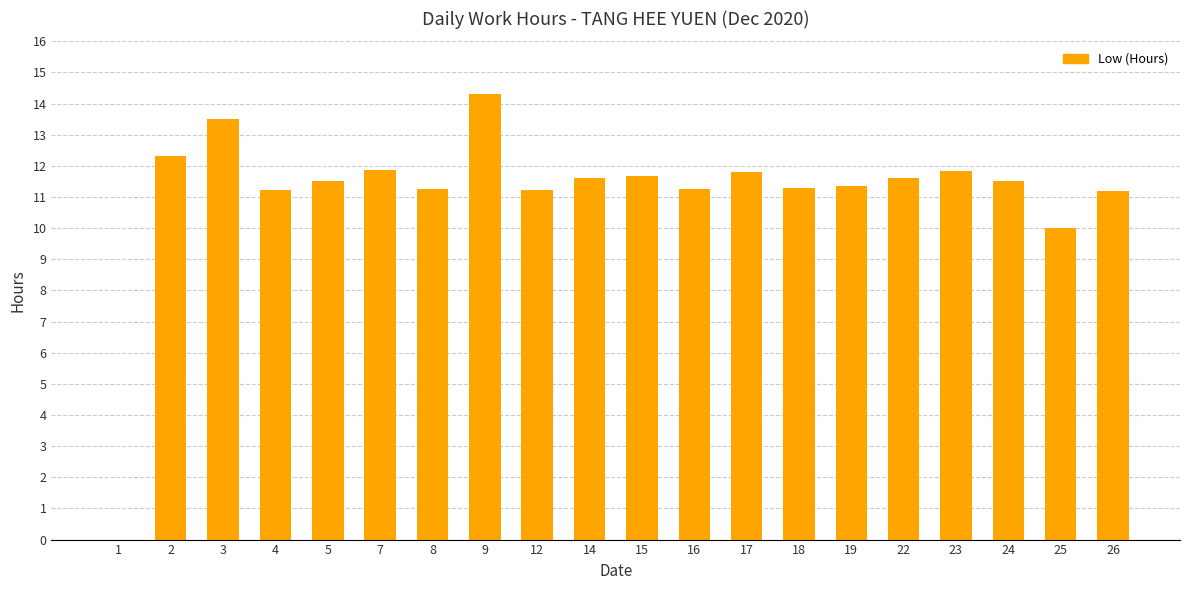

Where is the data nearest to the value 7?

25